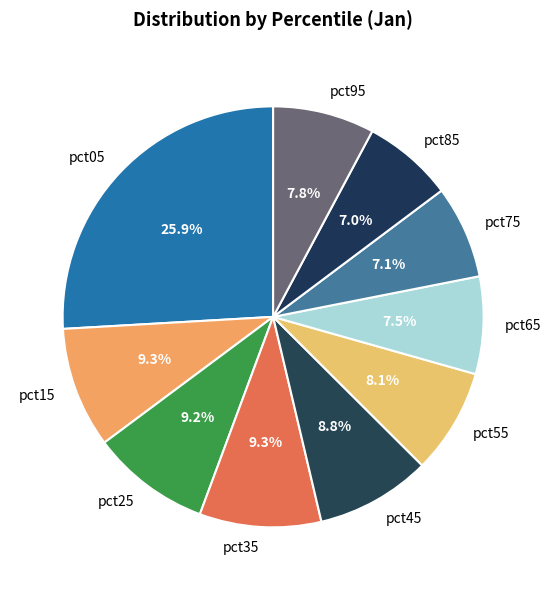

To the nearest percent, what percentage of the pie is pct95?

8%